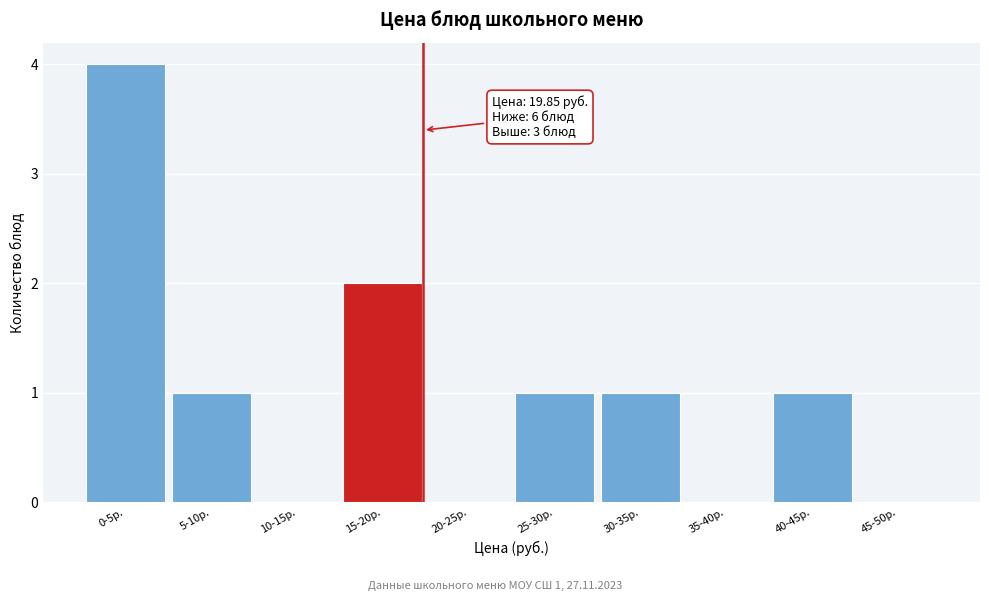

Reading left to right, transcribe all the data shown in this chart.

0-5р.=4	5-10р.=1	10-15р.=0	15-20р.=2	20-25р.=0	25-30р.=1	30-35р.=1	35-40р.=0	40-45р.=1	45-50р.=0